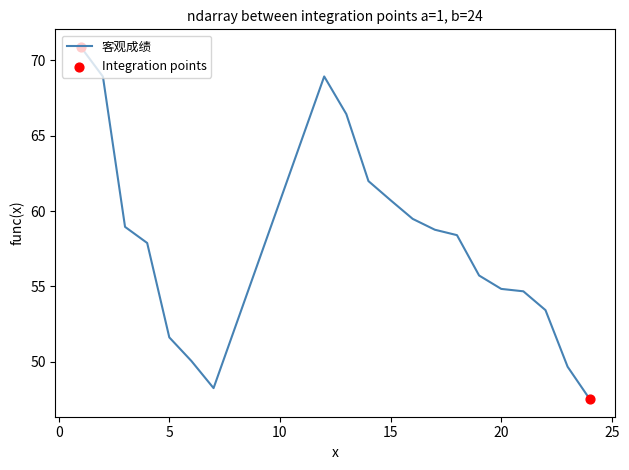

What is the smallest value displayed?

47.5